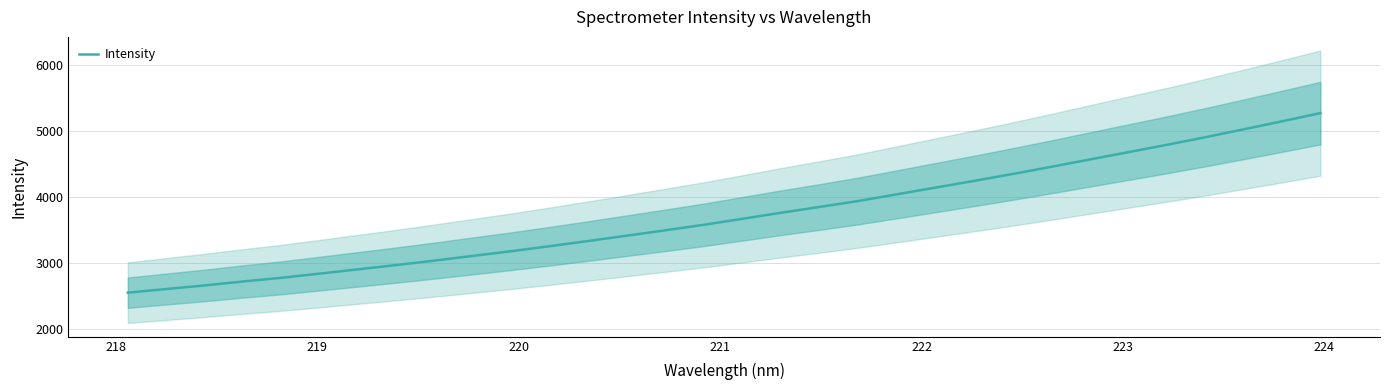

Reading right to left, transcribe all the data shown in this chart.

5277.0	5152.8	5030.8	4910.9	4795.9	4684.6	4574.1	4462.6	4354.4	4250.2	4148.6	4047.3	3946.4	3856.0	3768.4	3677.0	3586.1	3502.7	3421.5	3340.4	3262.0	3185.8	3114.0	3042.5	2974.5	2908.8	2843.7	2779.7	2723.6	2664.1	2608.9	2553.7